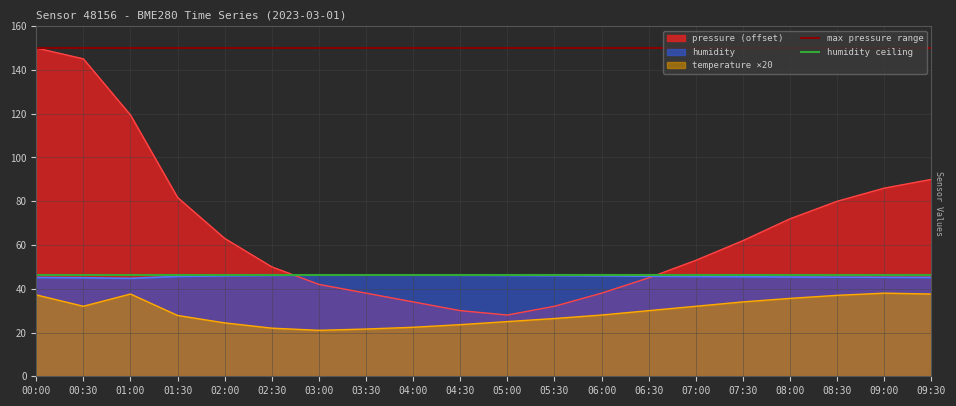

At which category does the chart reach its peak across all series?

00:00